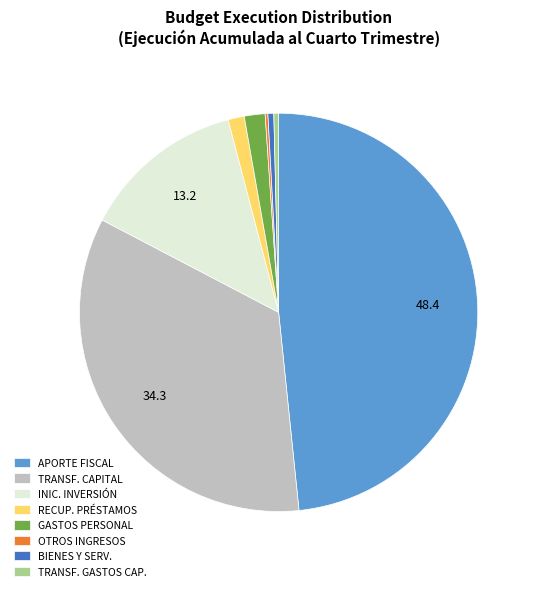

Is there any slice that represents more than half of the pie?

No